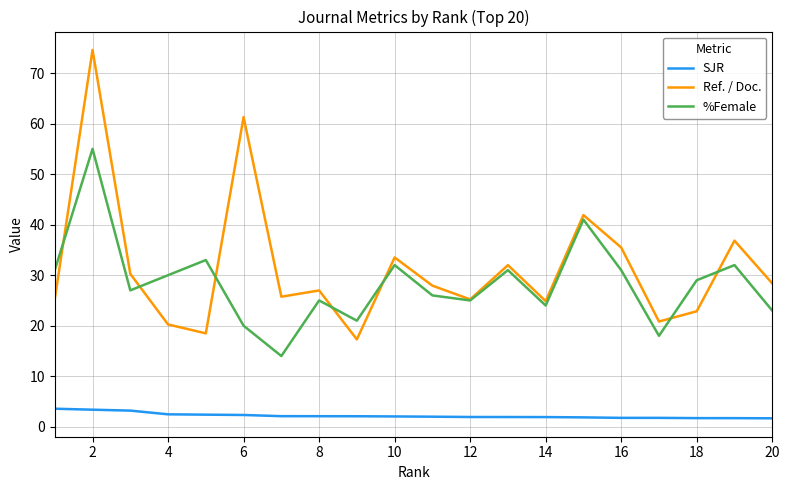

What is the maximum value shown in the chart?

74.6